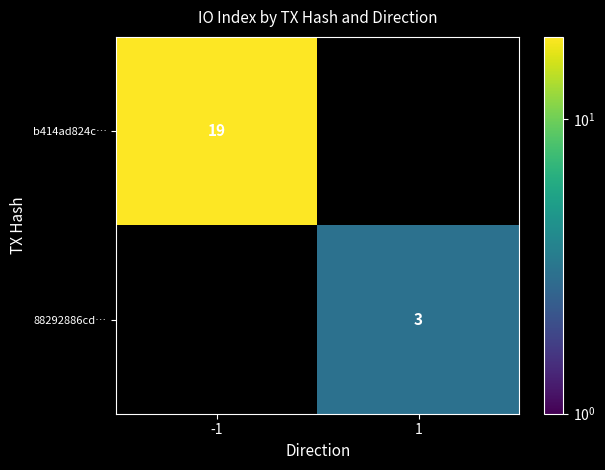

The 88292886cd… series shows 3 at 1. True or false?

True